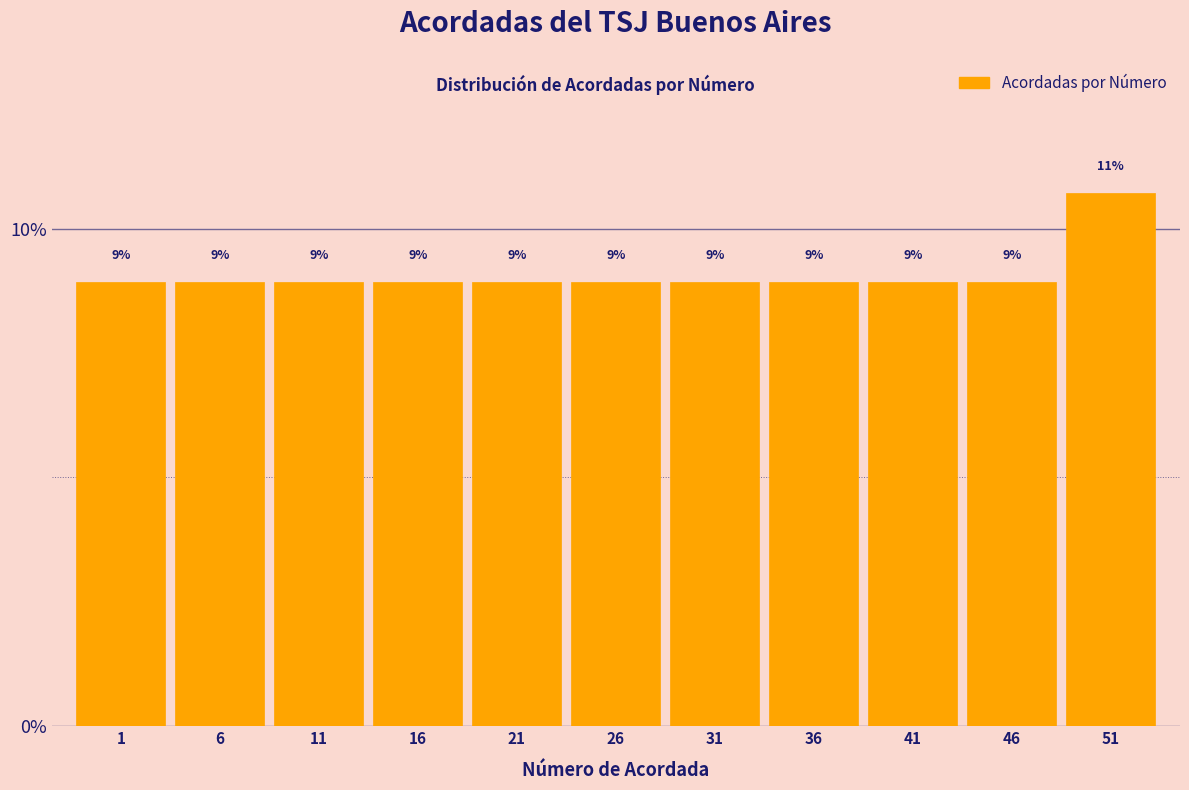

How many bars are there in total?

11